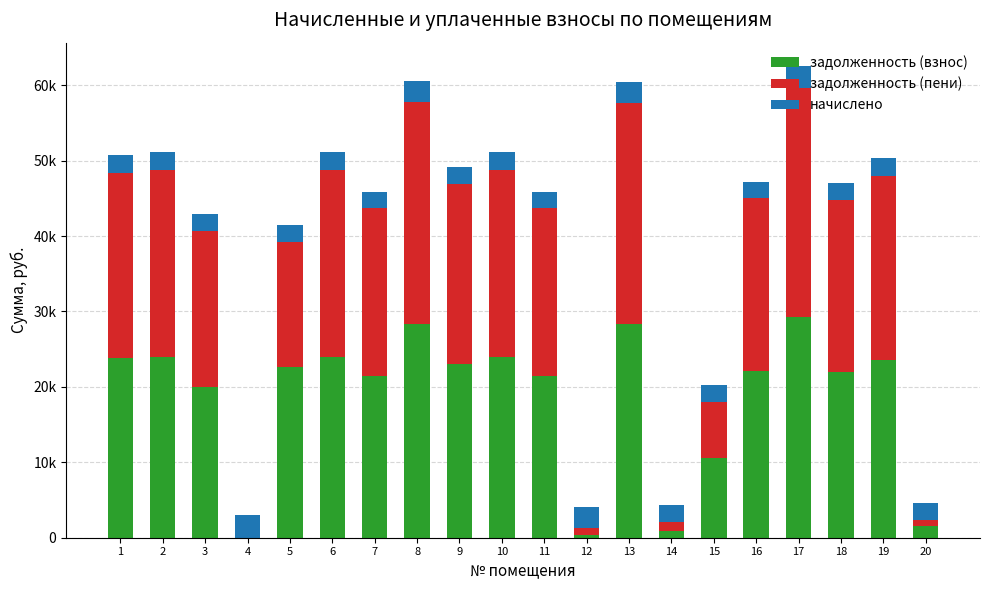

Are the bars horizontal?

No